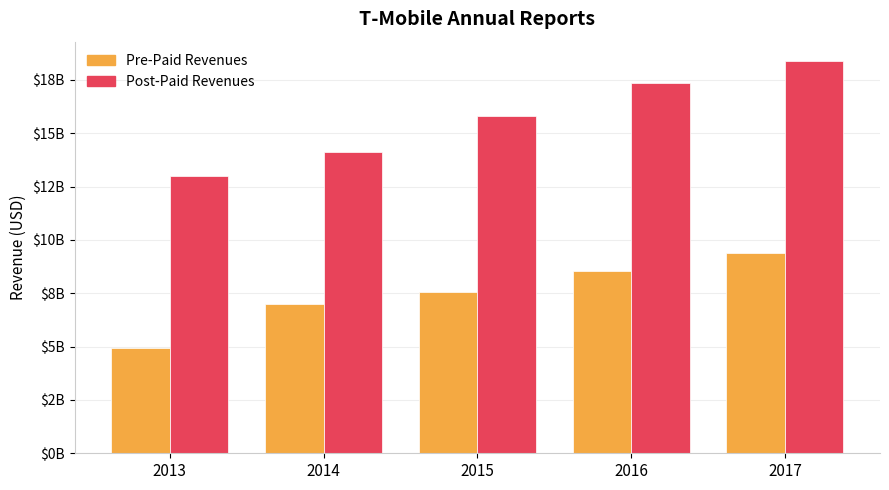

Reading left to right, transcribe all the data shown in this chart.

Pre-Paid Revenues: 2013=4945000000	2014=6986000000	2015=7553000000	2016=8553000000	2017=9380000000
Post-Paid Revenues: 2013=12997000000	2014=14131000000	2015=15795000000	2016=17365000000	2017=18371000000